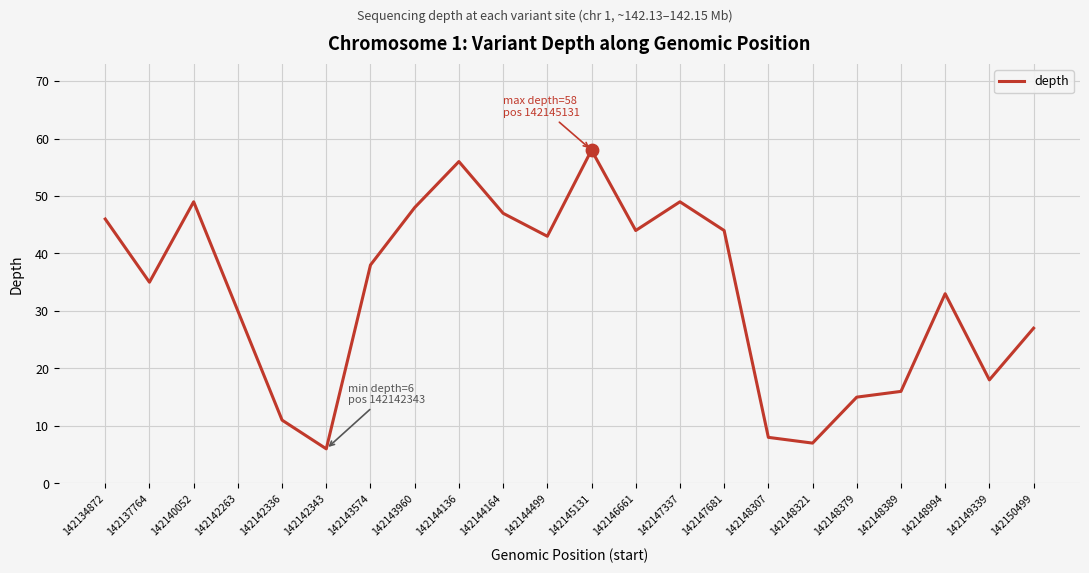

What is the change in value from 142142343 to 142147681?

+38